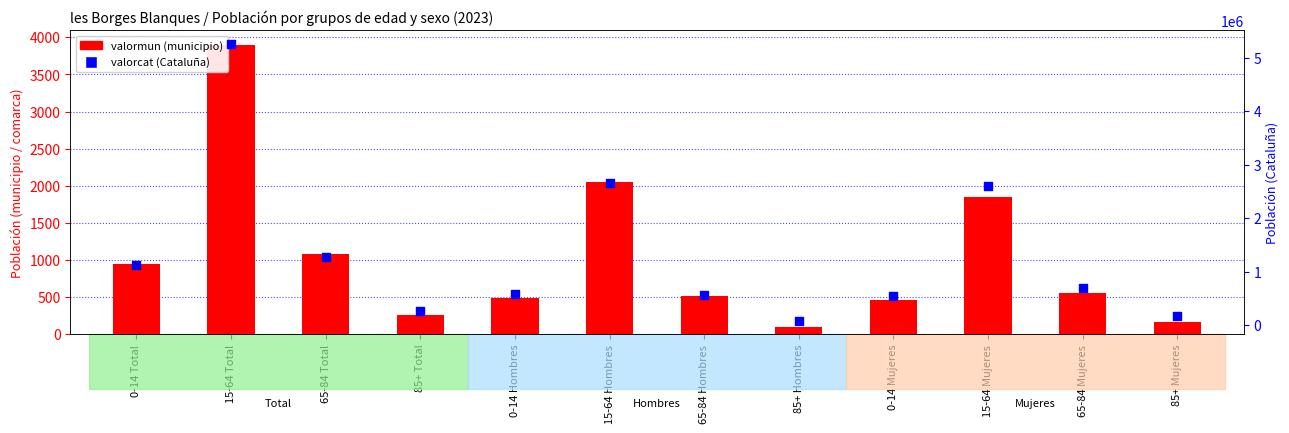

At which category is the sum across all series the highest?

15-64 Total